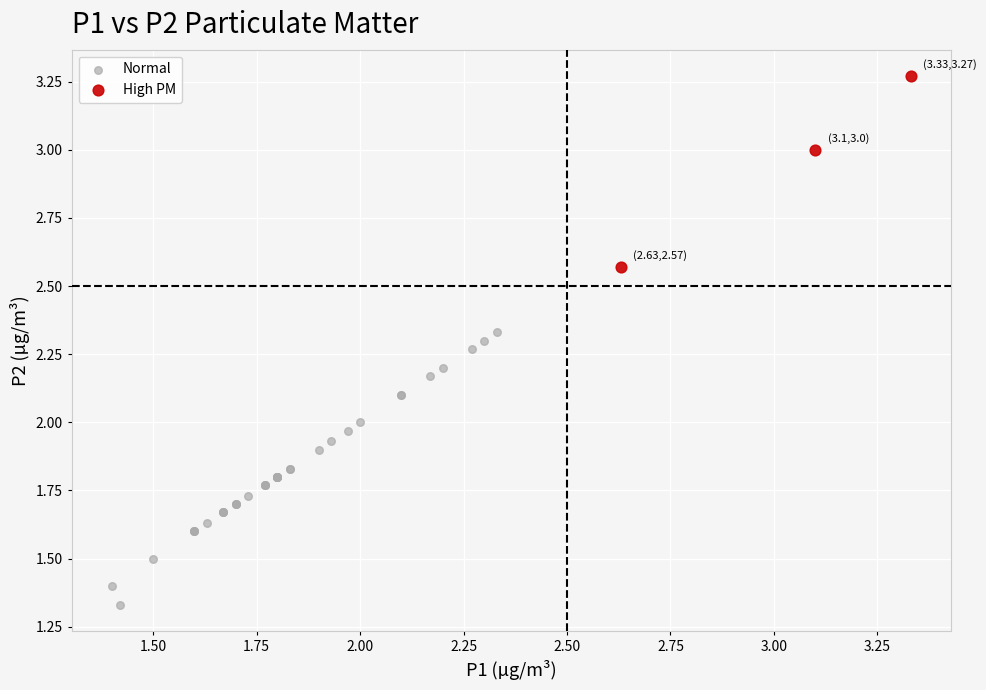

Which series contains the lowest Y value?

Normal